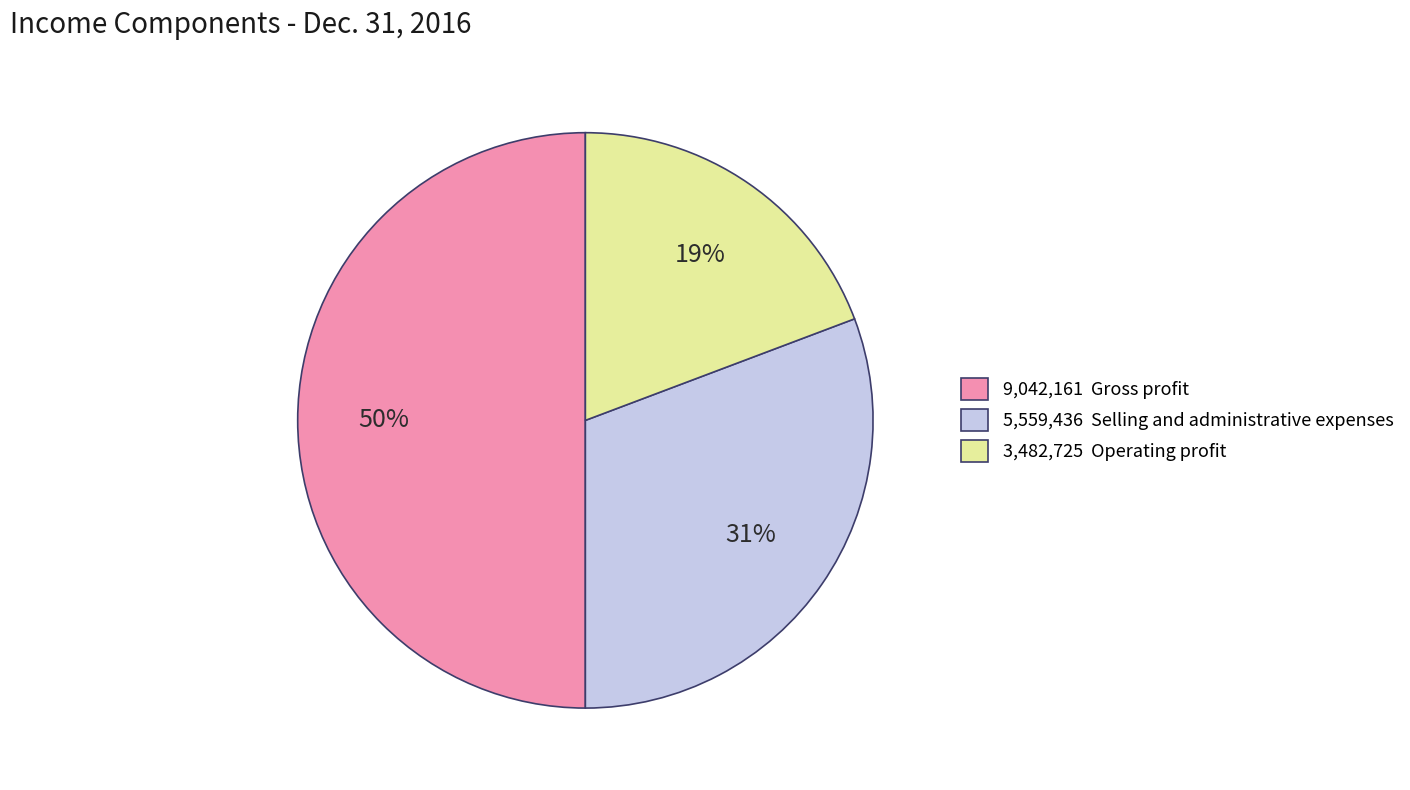

To the nearest percent, what percentage of the pie is 5,559,436 Selling and administrative expenses?

31%